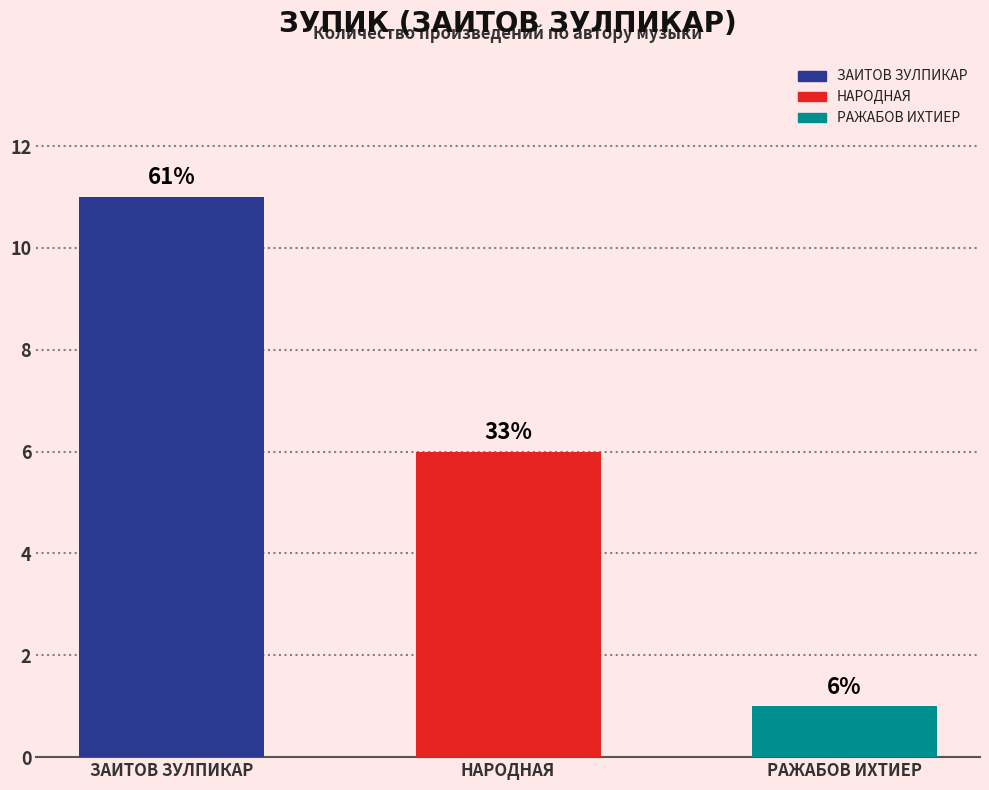

What is the maximum value shown in the chart?

11